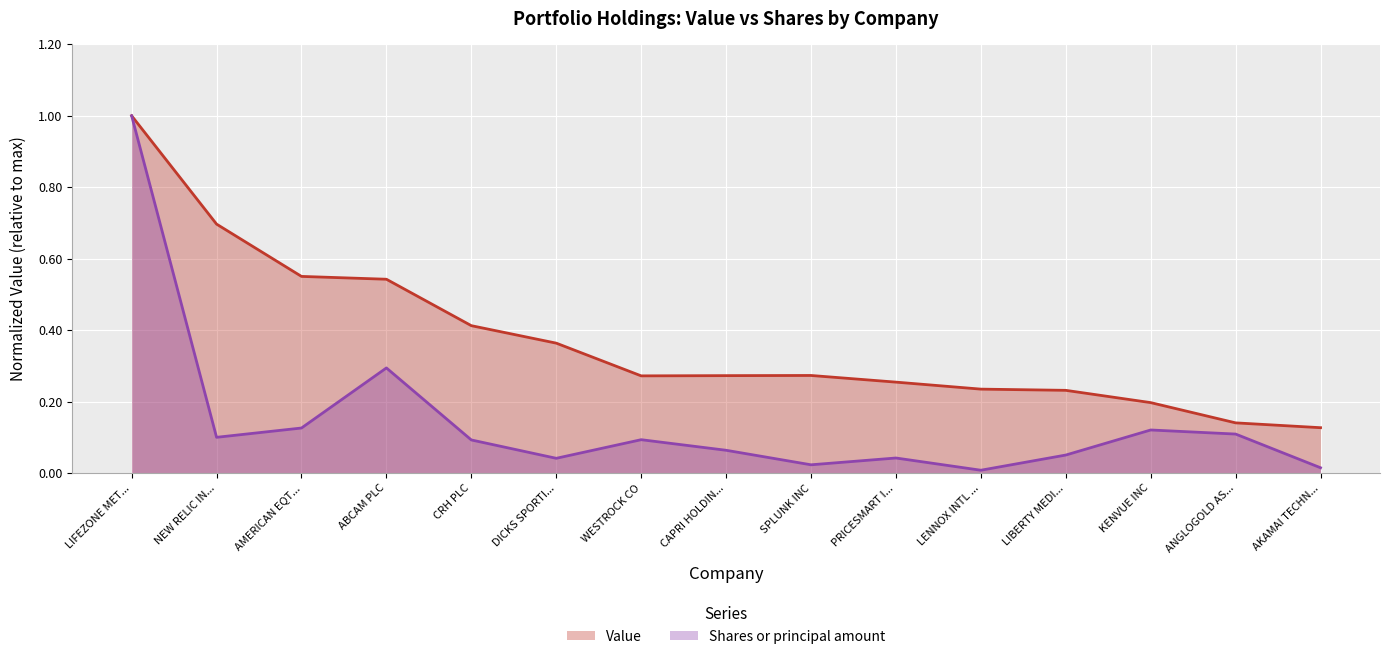

How many distinct data groups are displayed?

2